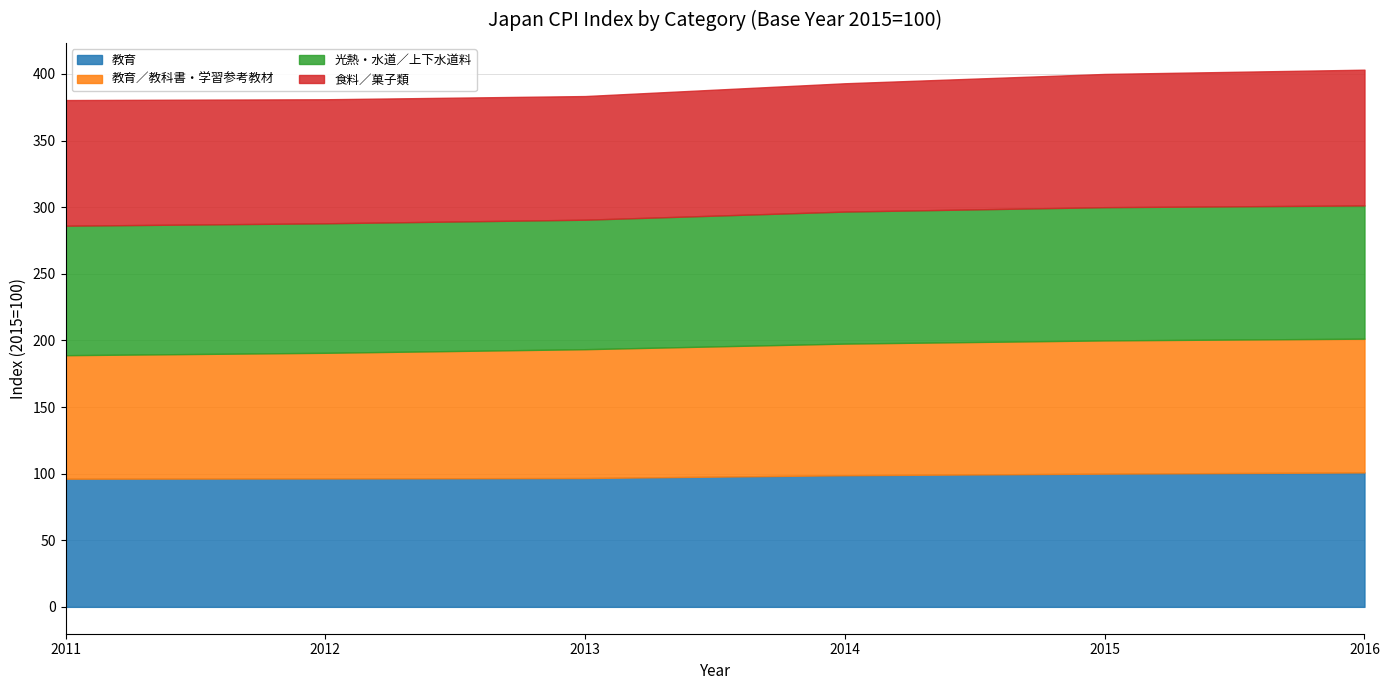

What is the spread (max minus min) of values at 2013?

4.4